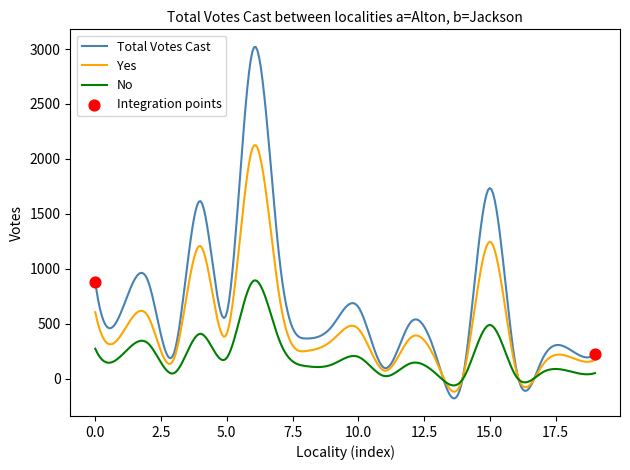

List the series in order of their overall mean, highest first.

Total Votes Cast, Yes, No